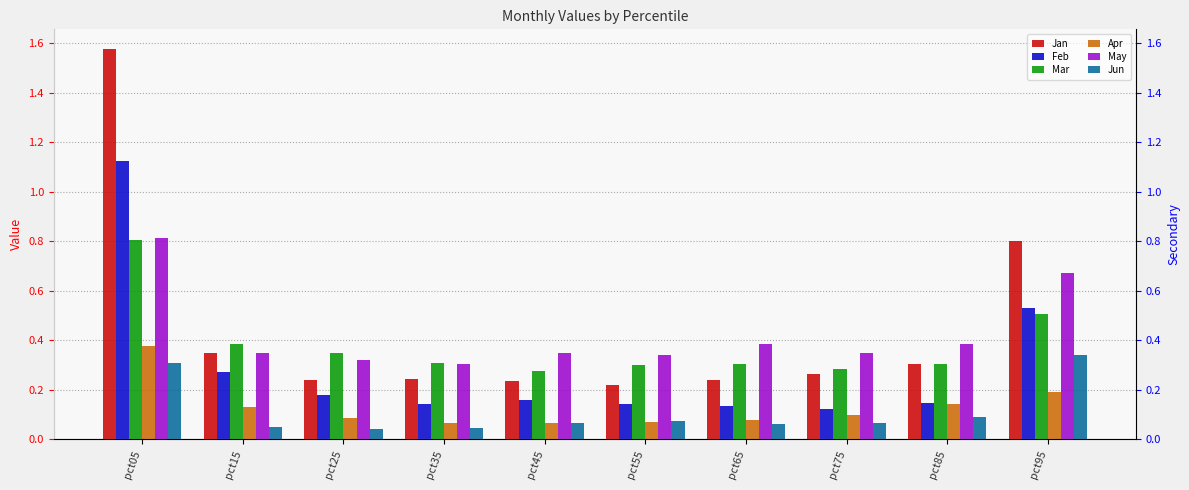

Reading left to right, transcribe all the data shown in this chart.

Jan: 1.6	0.3	0.2	0.2	0.2	0.2	0.2	0.3	0.3	0.8
Feb: 1.1	0.3	0.2	0.1	0.2	0.1	0.1	0.1	0.1	0.5
Mar: 0.8	0.4	0.4	0.3	0.3	0.3	0.3	0.3	0.3	0.5
Apr: 0.4	0.1	0.1	0.1	0.1	0.1	0.1	0.1	0.1	0.2
May: 0.8	0.3	0.3	0.3	0.3	0.3	0.4	0.3	0.4	0.7
Jun: 0.3	0.1	0.0	0.0	0.1	0.1	0.1	0.1	0.1	0.3